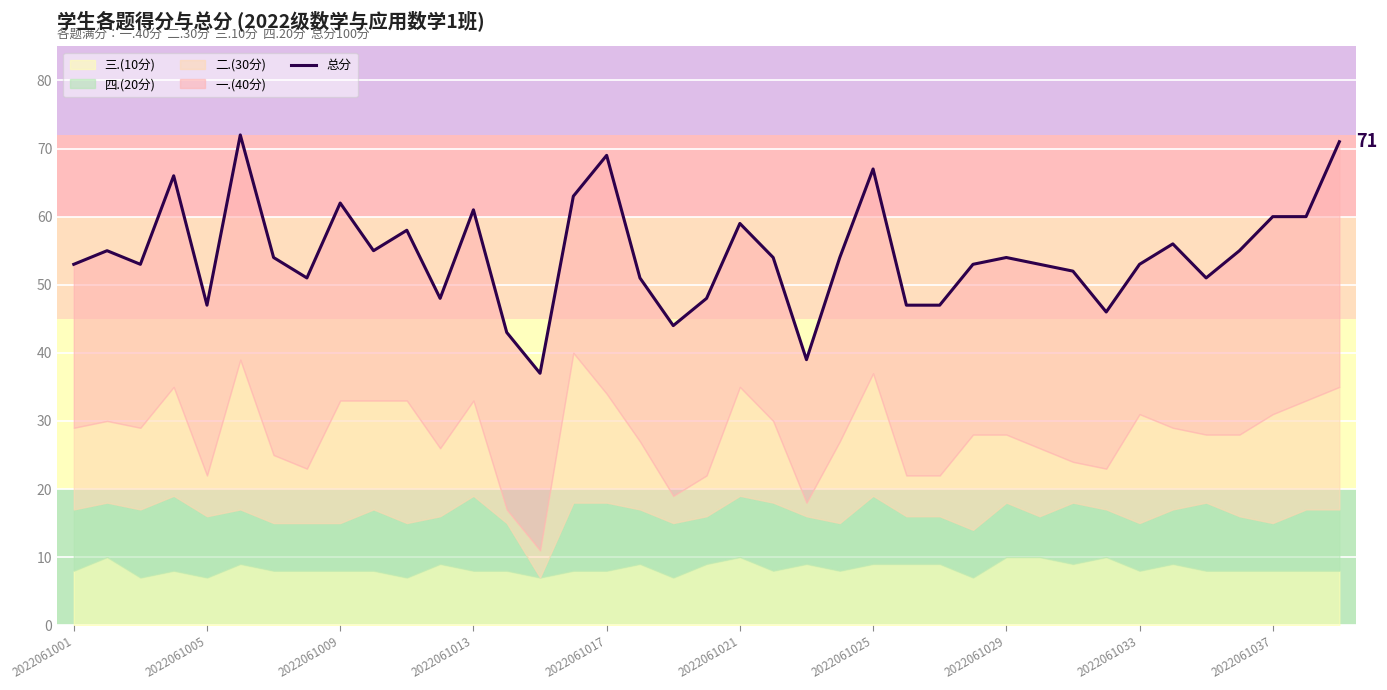

Does the chart display data point markers on the line(s)?

No